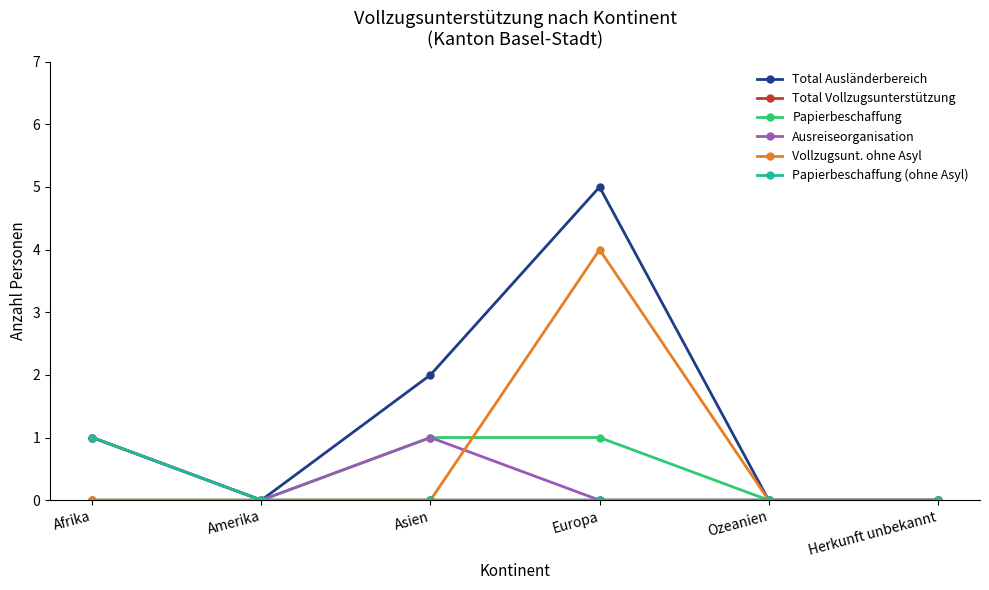

How many Total Ausländerbereich values are between 0 and 2?

5